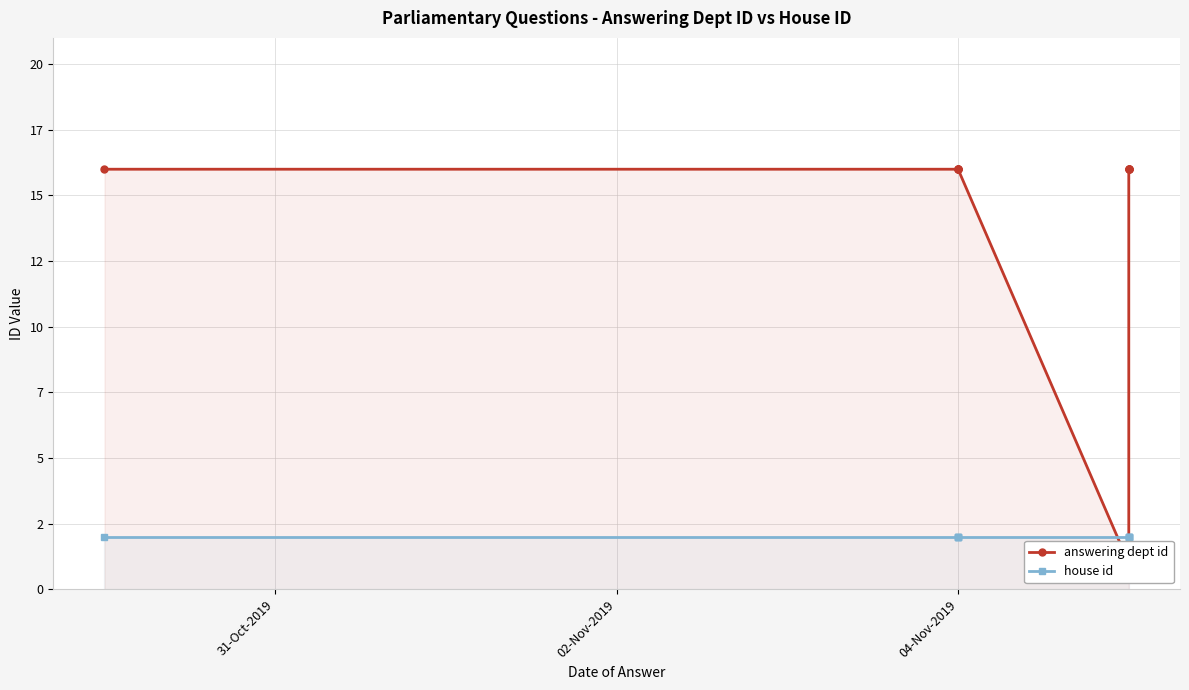

The value of answering dept id at 5 is 1. True or false?

False